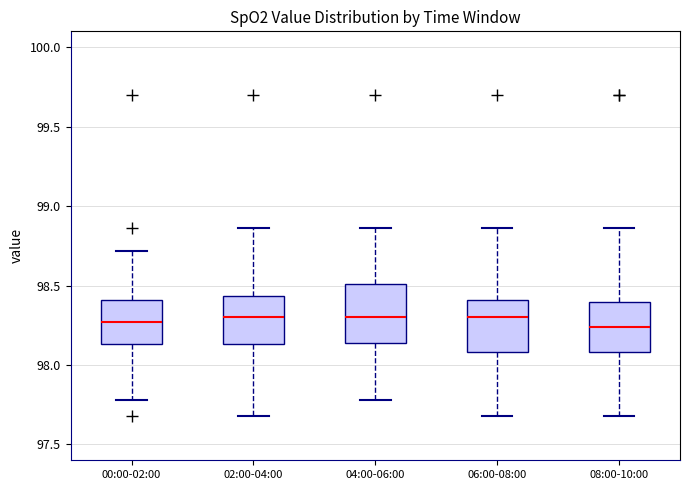

Where is the lower edge of the box for 02:00-04:00 on the y-axis? The values are not printed on the chart, so give them approximately, as read against the axis.

98.15